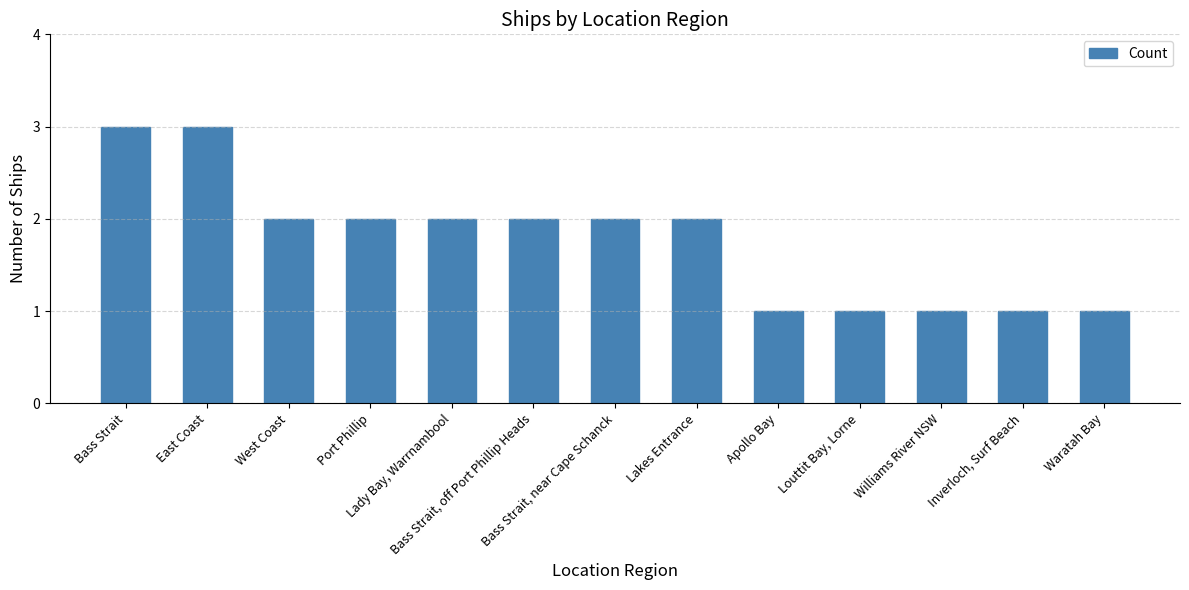

What is the sum of the values at Waratah Bay and East Coast?

4